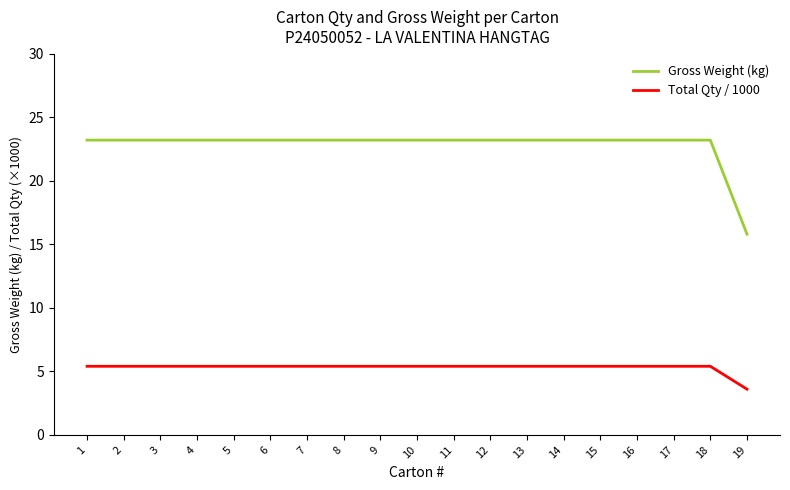

What is the minimum value shown in the chart?

3.6